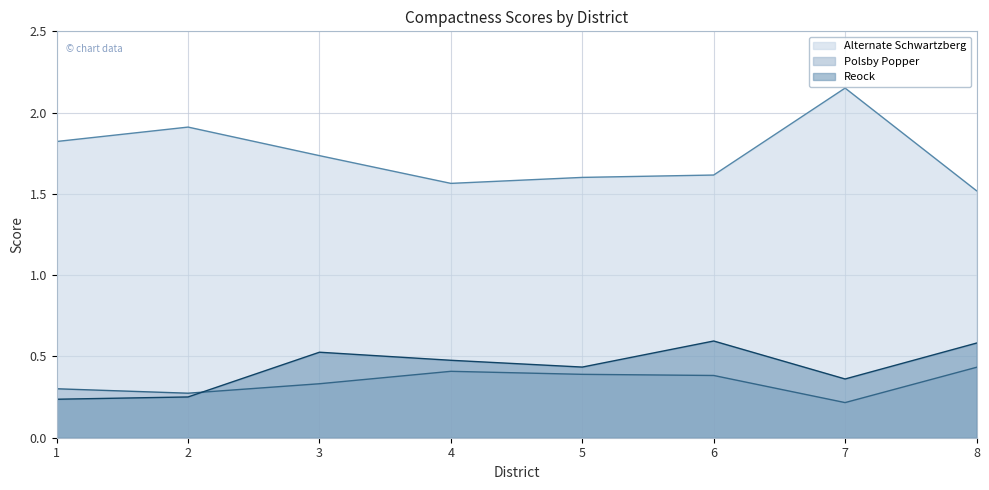

The Polsby Popper series shows 0.1 at 1. True or false?

False